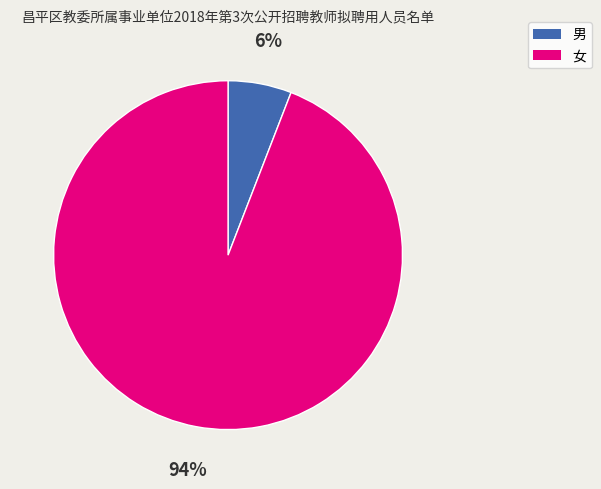

Rank the categories by value from lowest to highest.

男, 女